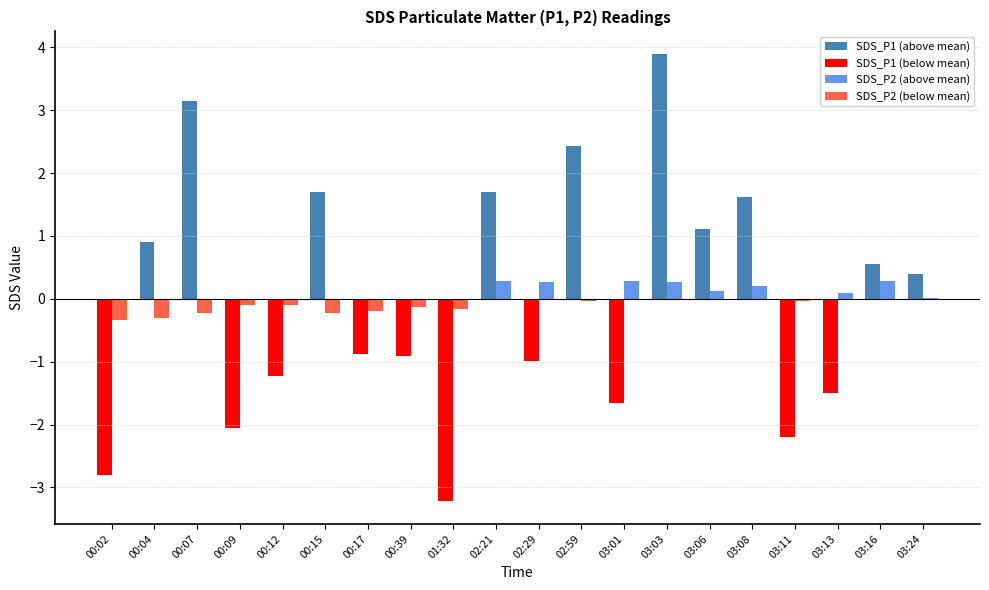

Which series changed the most between 01:32 and 02:29?

SDS_P1 (below mean)